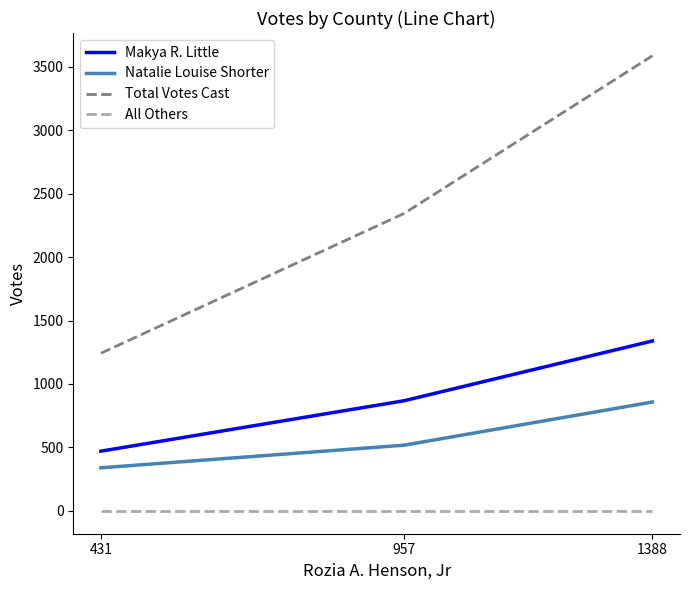

What is the lowest value of the Makya R. Little series?

471